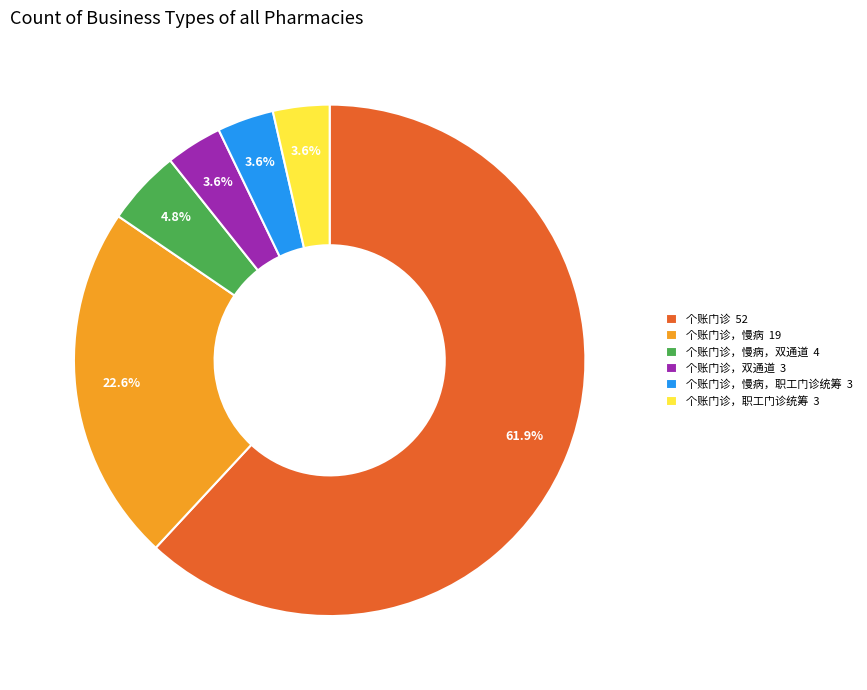

How much of the chart is everything except 个账门诊，慢病，双通道 4?

95.2%